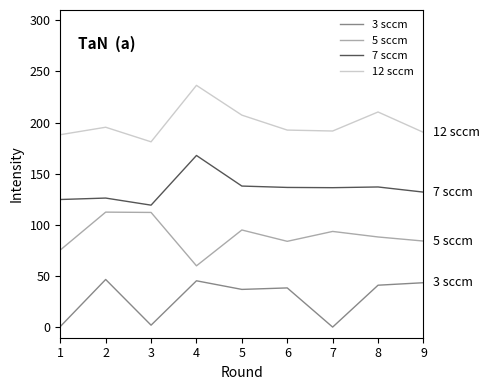

What is the difference between the highest and lowest values at 2?

148.6